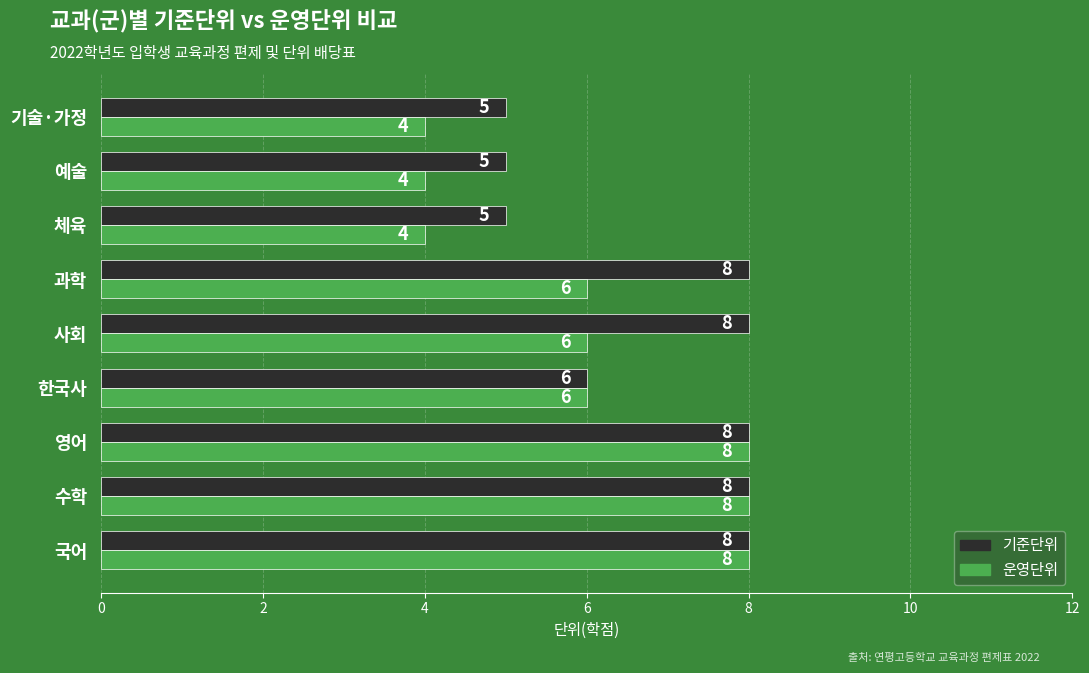

Which series has the largest range (max minus min)?

운영단위